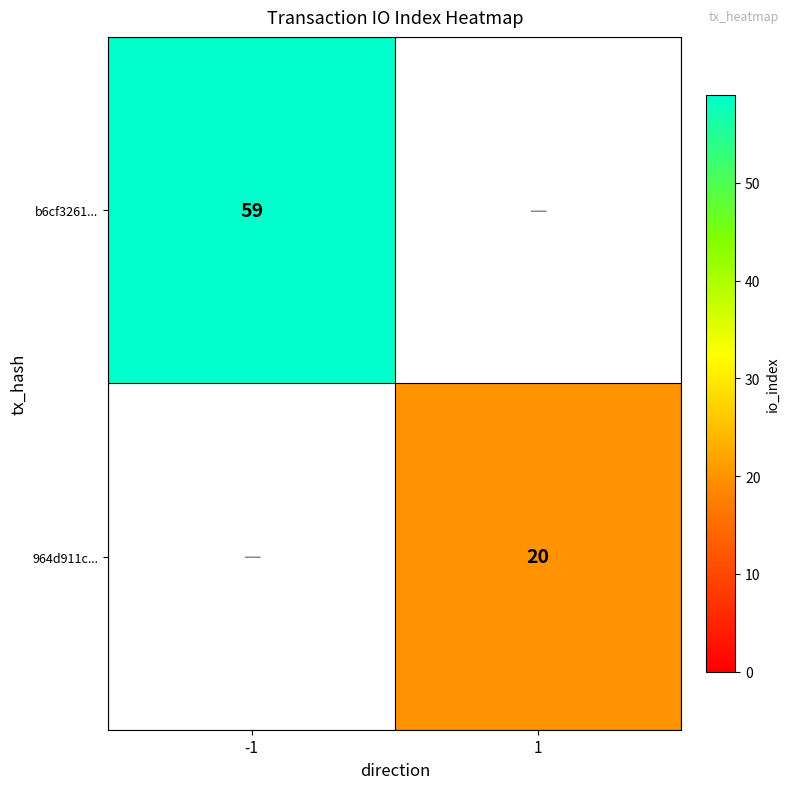

True or false: b6cf3261... has a value of 59 at -1.

True